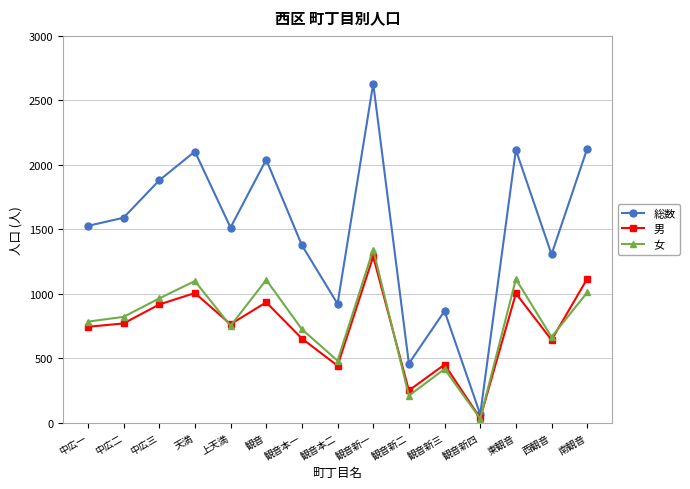

Count the number of categories in the chart.

15